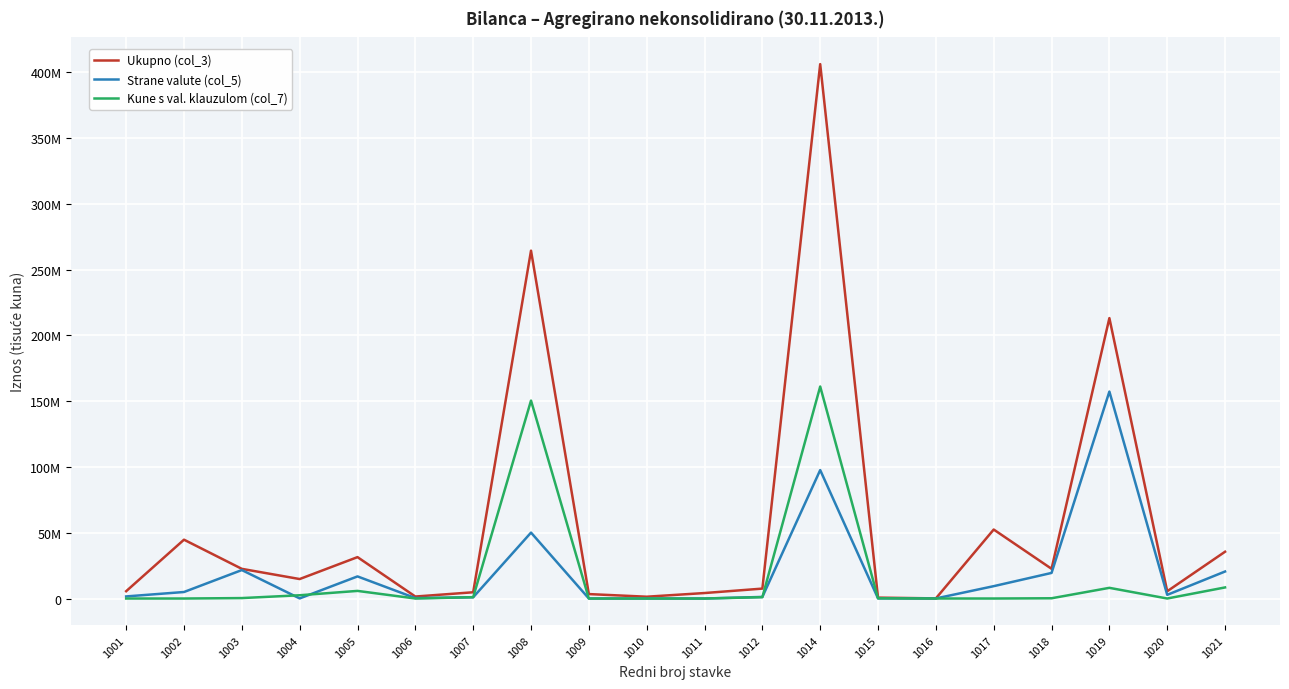

What are all the series names shown in the legend?

Ukupno (col_3), Strane valute (col_5), Kune s val. klauzulom (col_7)